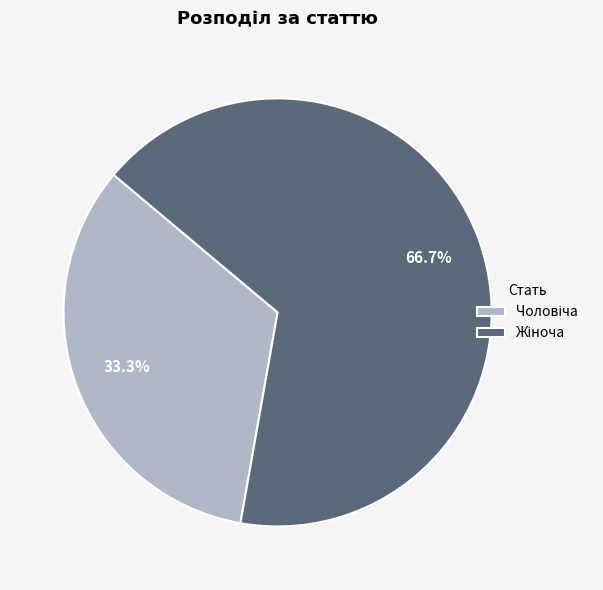

To the nearest percent, what is the difference between the largest and smallest slice percentages?

33%